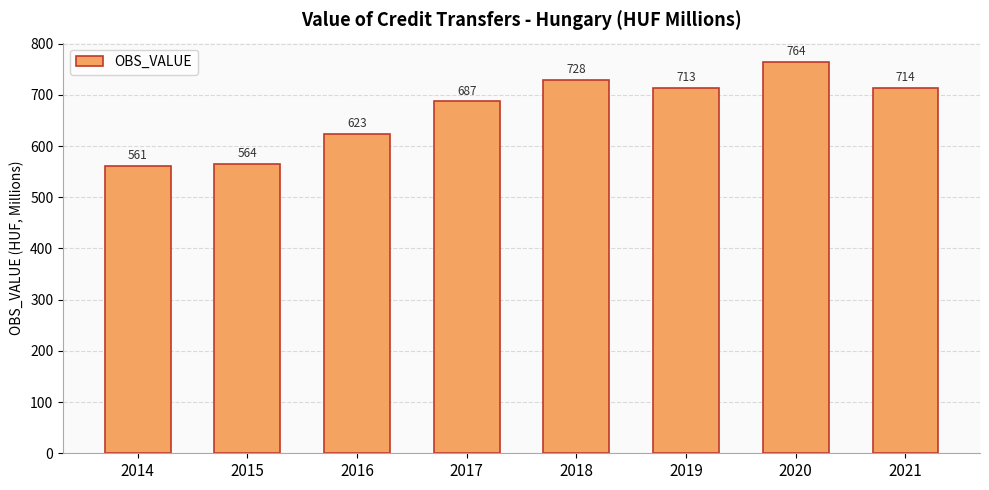

Which label corresponds to the largest value in the chart?

2020